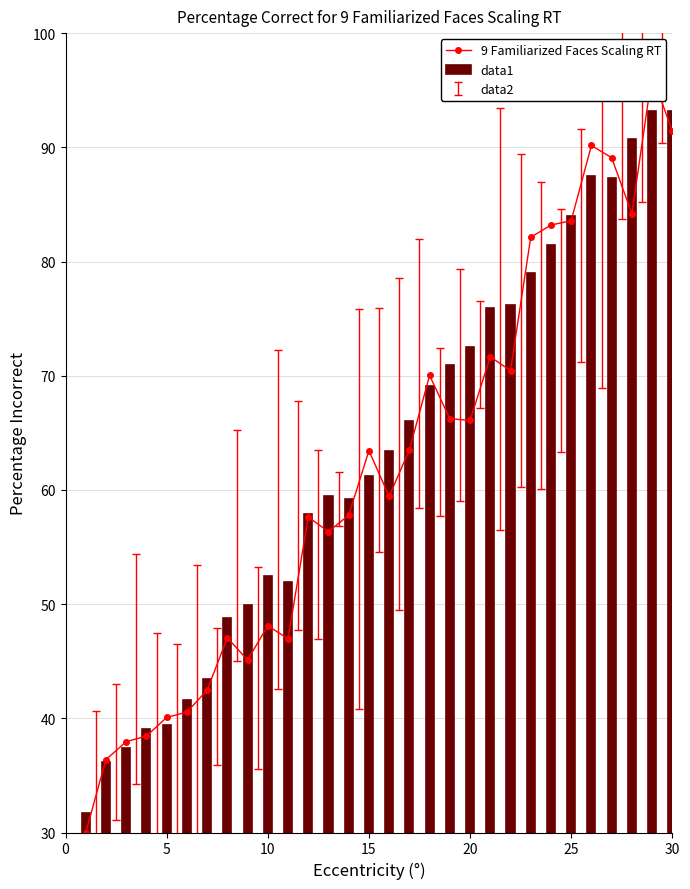

Are the bars grouped side by side (vs. stacked)?

Yes